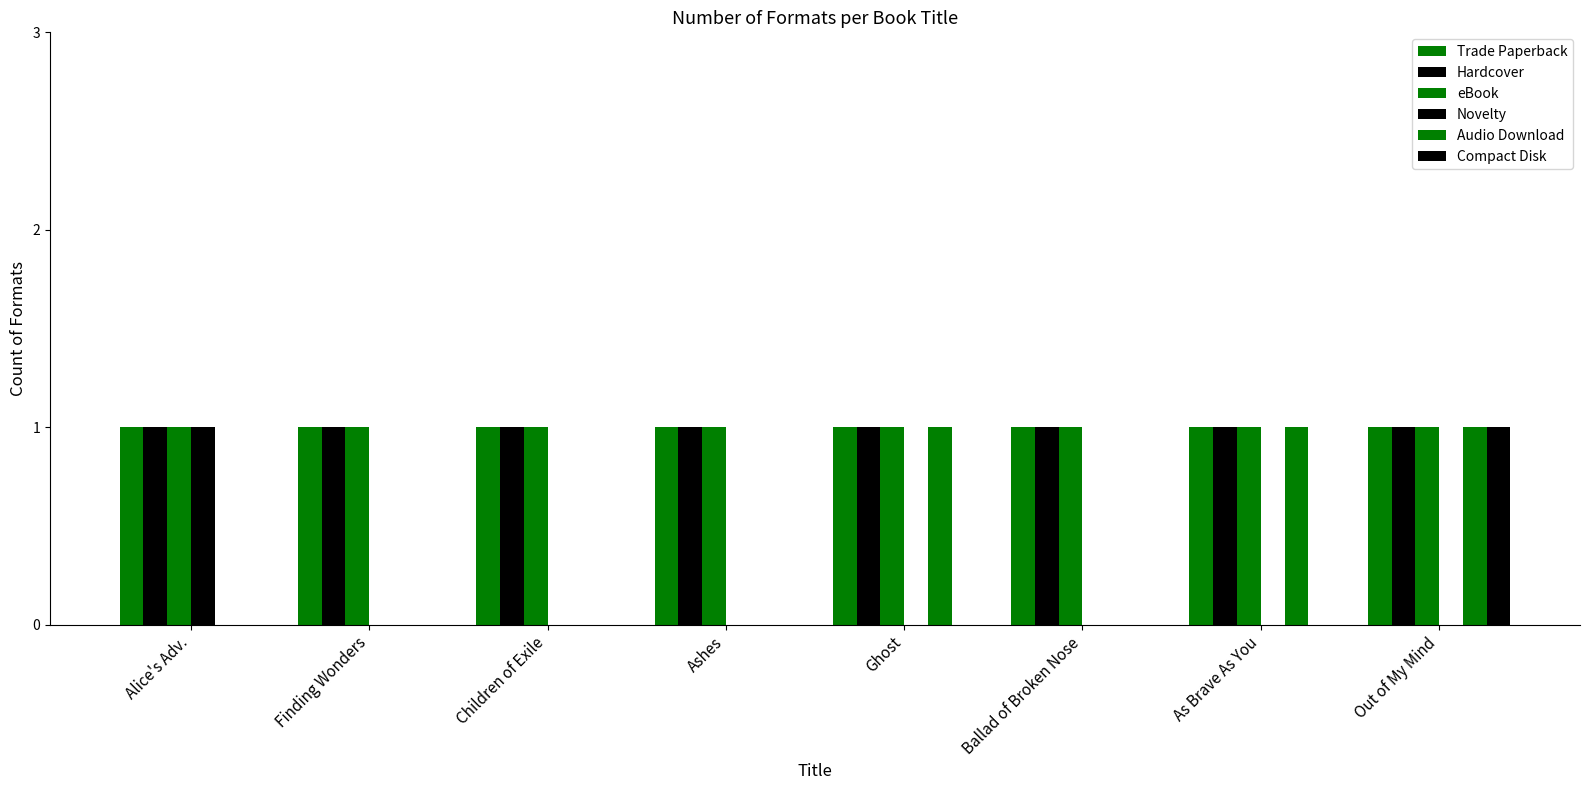

Reading left to right, transcribe all the data shown in this chart.

Trade Paperback: 1	1	1	1	1	1	1	1
Hardcover: 1	1	1	1	1	1	1	1
eBook: 1	1	1	1	1	1	1	1
Novelty: 1	0	0	0	0	0	0	0
Audio Download: 0	0	0	0	1	0	1	1
Compact Disk: 0	0	0	0	0	0	0	1